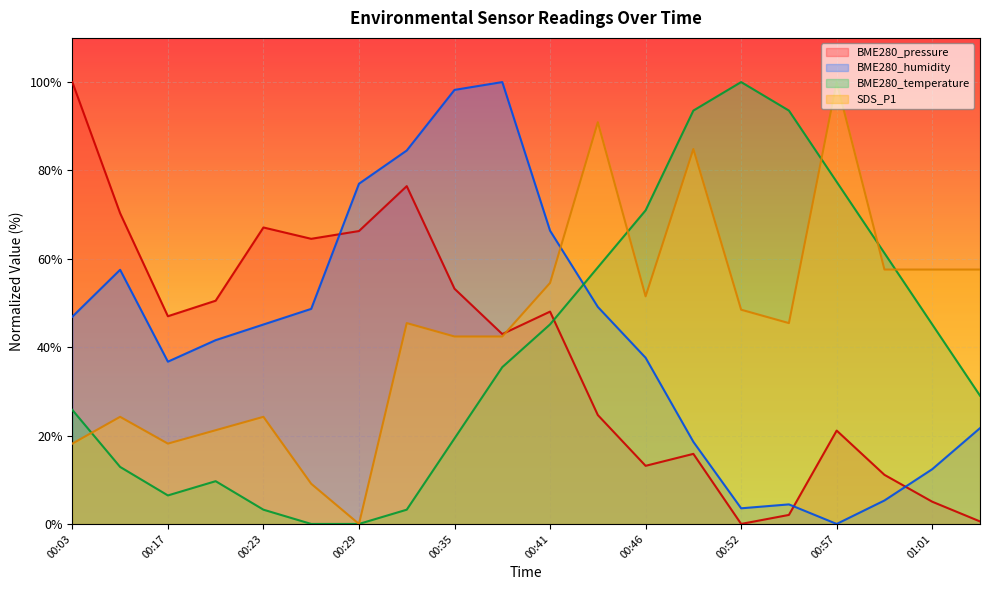

Reading right to left, what are all the values shown in this chart?

BME280_pressure: 0.6	5.0	11.1	21.1	2.0	0.0	15.9	13.2	24.6	48.1	43.0	53.2	76.4	66.3	64.5	67.1	50.5	47.0	70.3	100.0
BME280_humidity: 21.7	12.4	5.3	0.0	4.4	3.5	18.6	37.6	49.1	66.4	100.0	98.2	84.5	77.0	48.7	45.1	41.6	36.7	57.5	46.9
BME280_temperature: 29.0	45.2	61.3	77.4	93.5	100.0	93.5	71.0	58.1	45.2	35.5	19.4	3.2	0.0	0.0	3.2	9.7	6.5	12.9	25.8
SDS_P1: 57.6	57.6	57.6	100.0	45.5	48.5	84.8	51.5	90.9	54.5	42.4	42.4	45.5	0.0	9.1	24.2	21.2	18.2	24.2	18.2